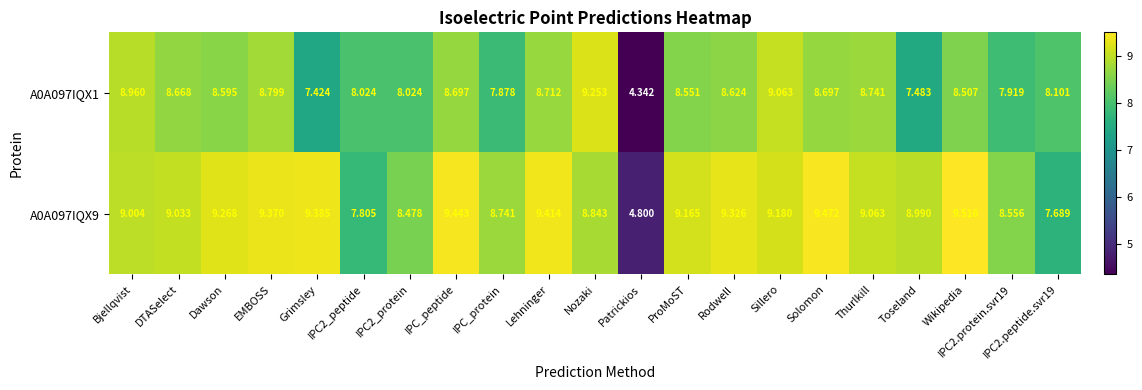

At how many categories does at least one series exceed 4?

21